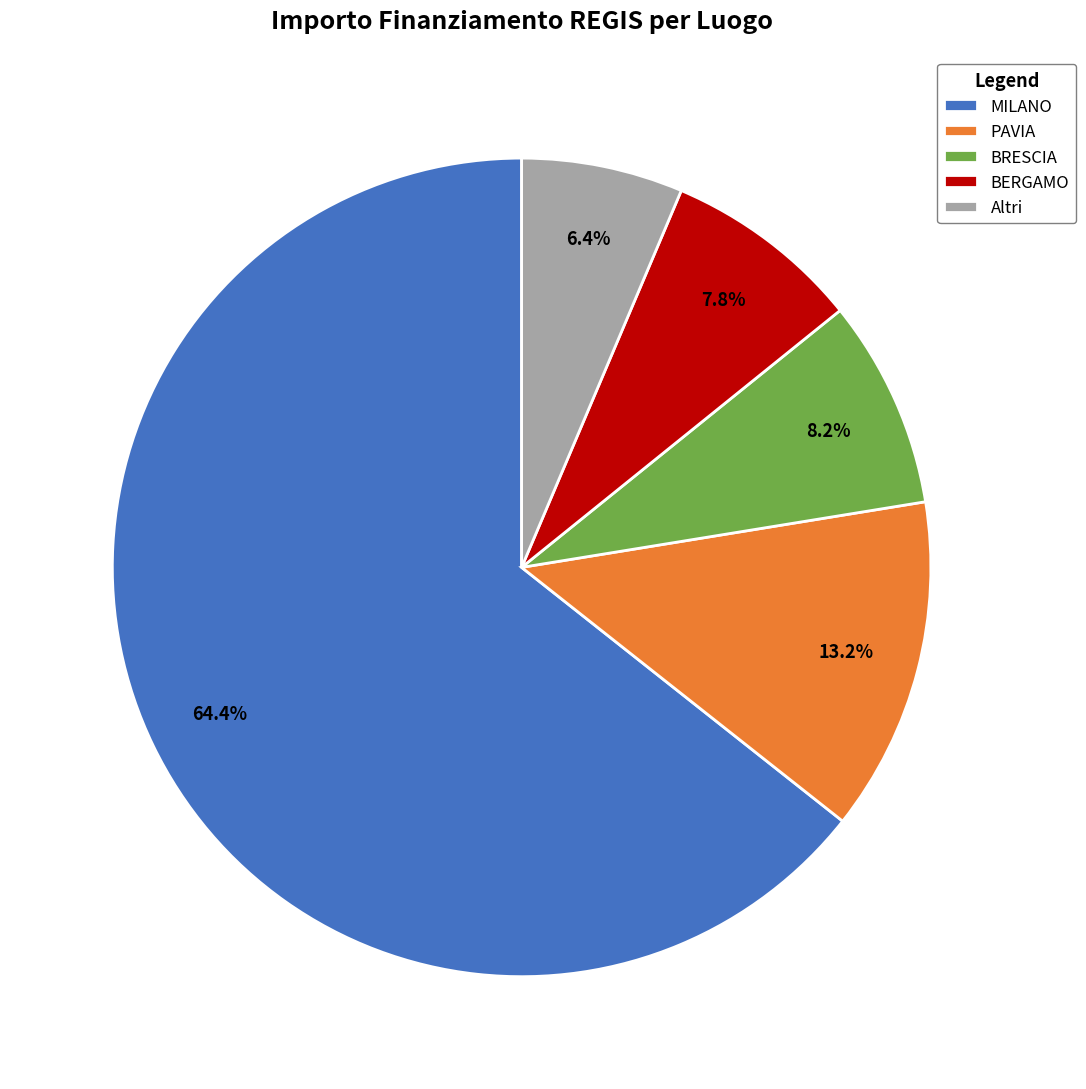

To the nearest percent, what is the difference between the largest and smallest slice percentages?

58%